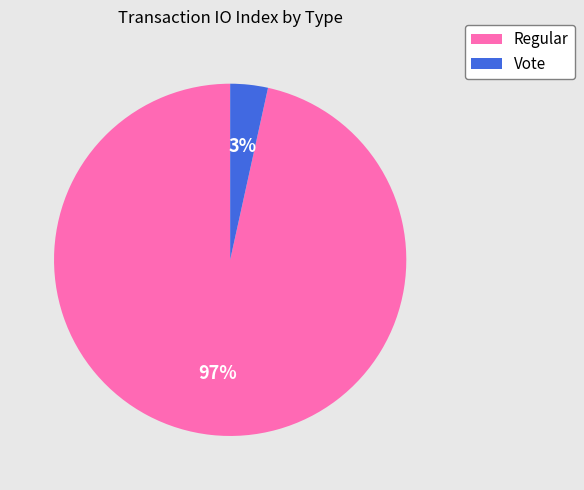

Which slice is the largest?

Regular